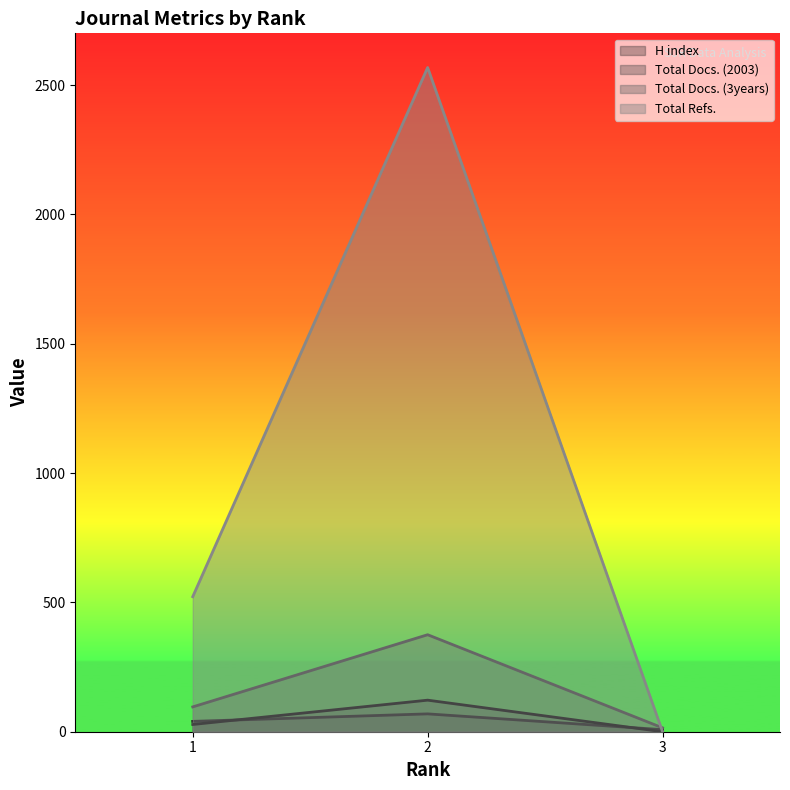

At how many categories does at least one series exceed 826?

1